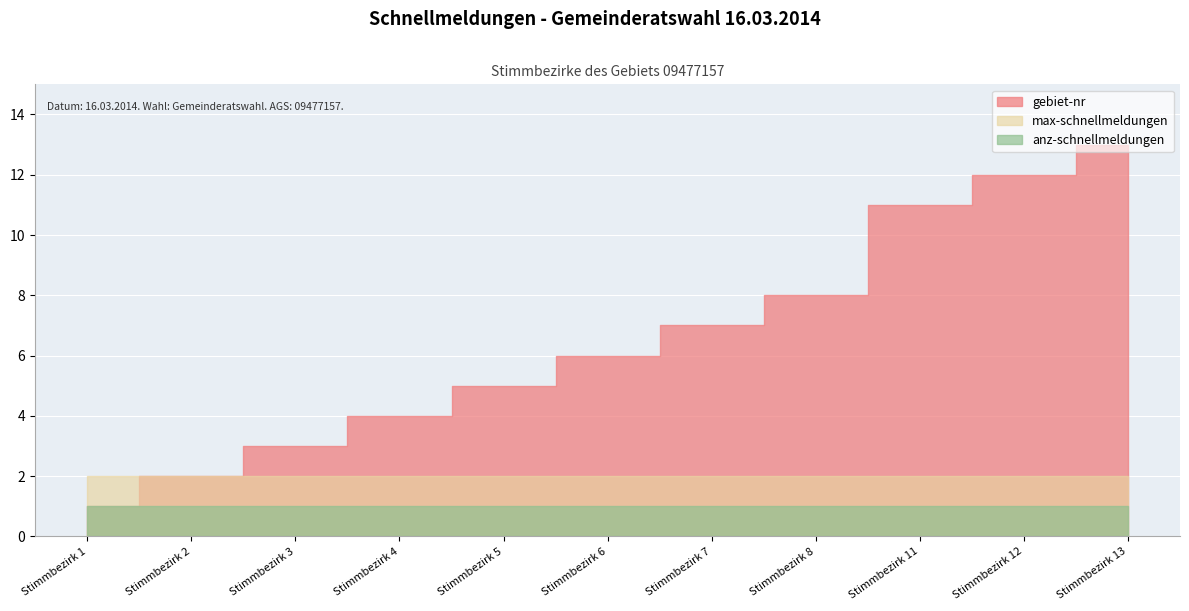

What is the lowest value of the gebiet-nr series?

1